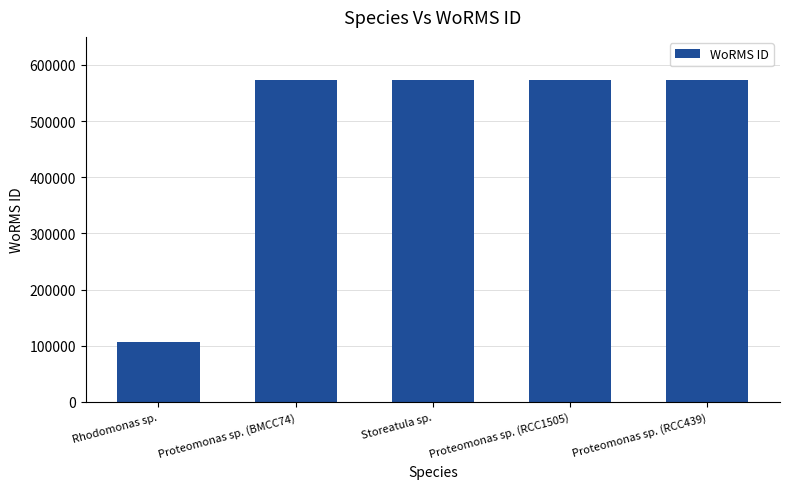

At which category does the chart reach its minimum across all series?

Rhodomonas sp.